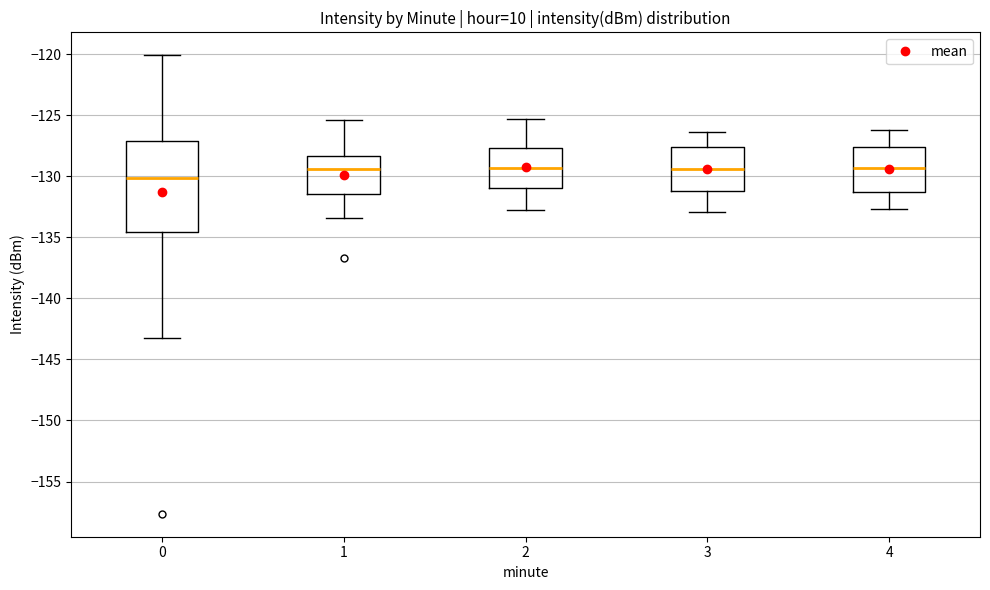

Which box is the tallest, from its lower edge to its upper edge?

0